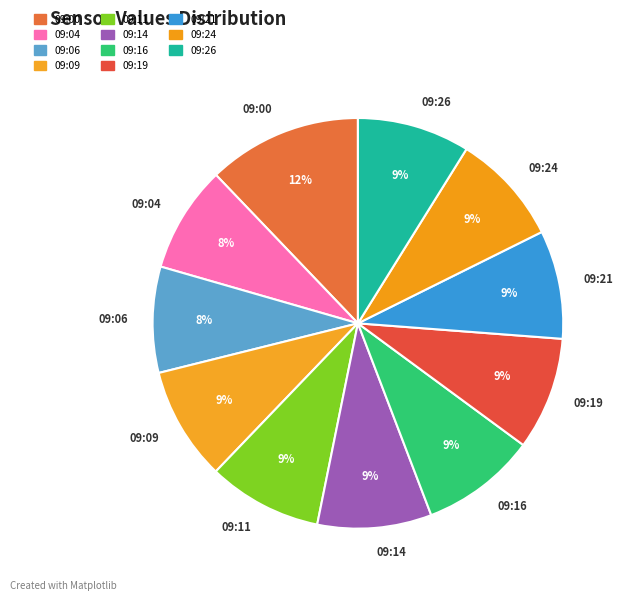

To the nearest percent, what percentage of the pie is 09:14?

9%